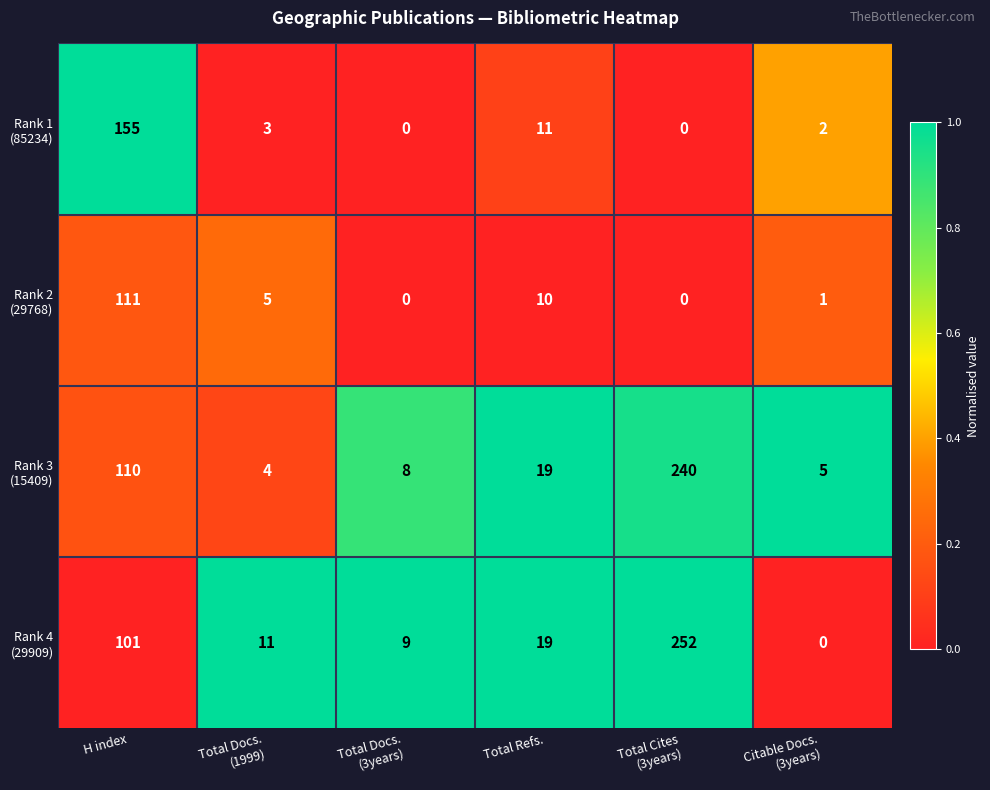

What is the greatest value displayed?

252